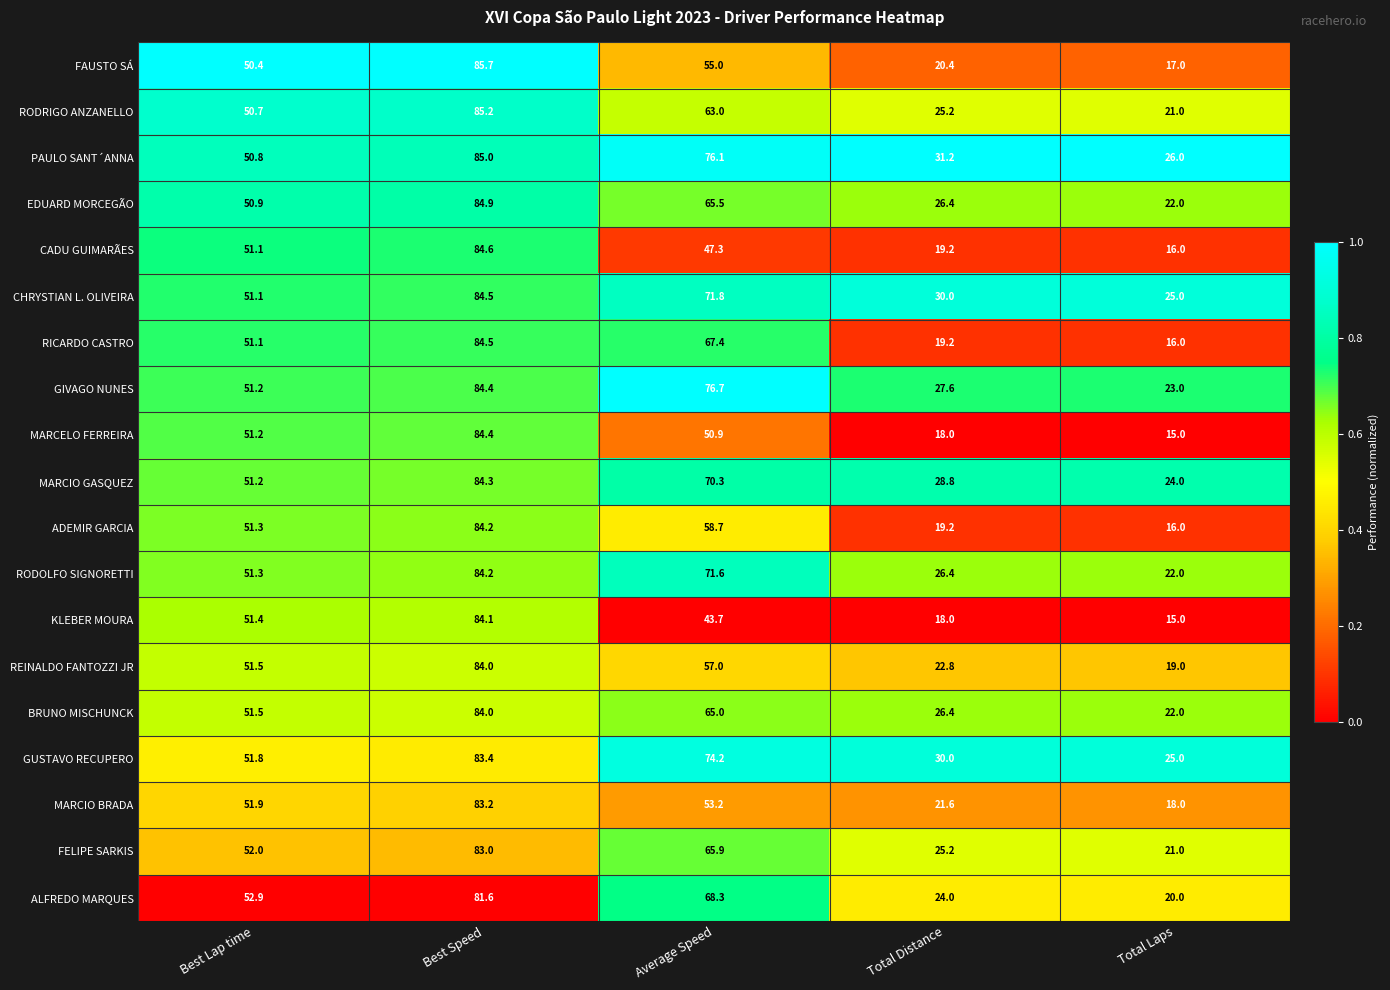

What is the difference between the FELIPE SARKIS values at Total Distance and Average Speed?

40.7